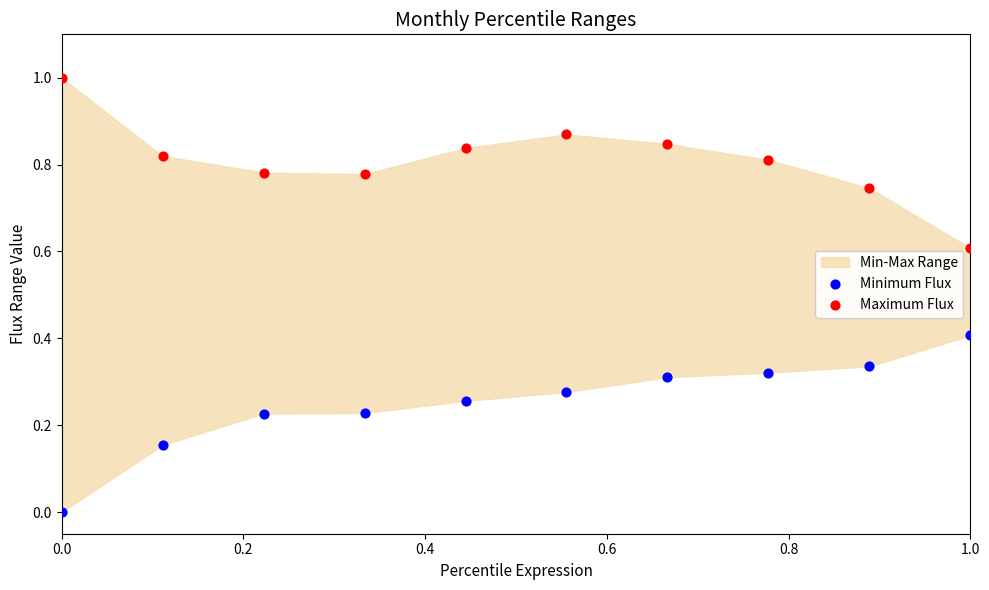

What is the X range (max minus min) for the scatter plot?

1.0